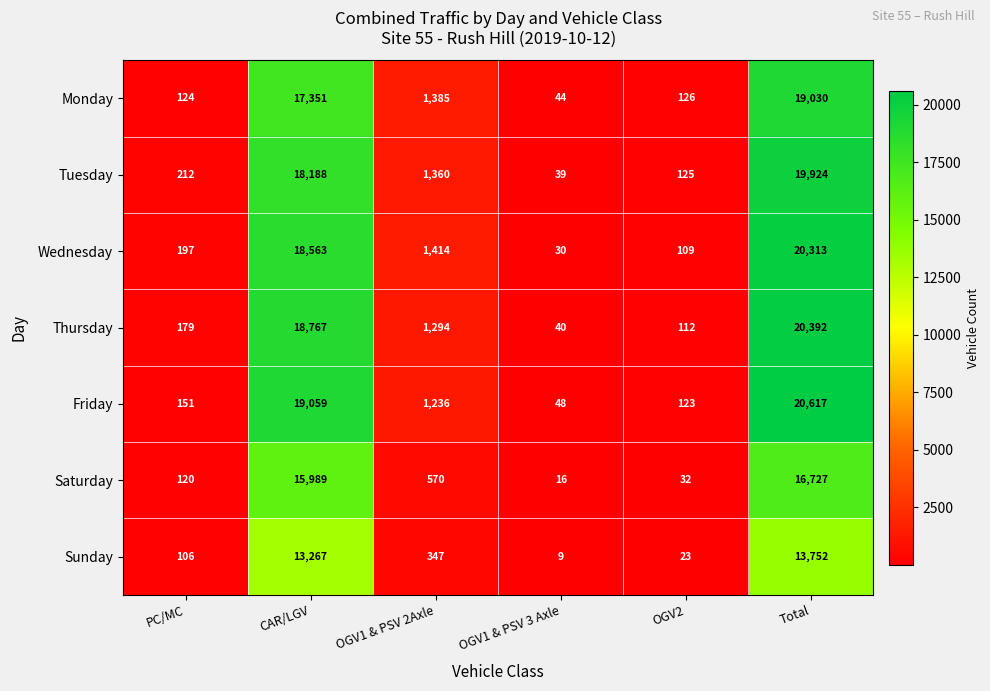

Which series has the largest total across all categories?

Friday